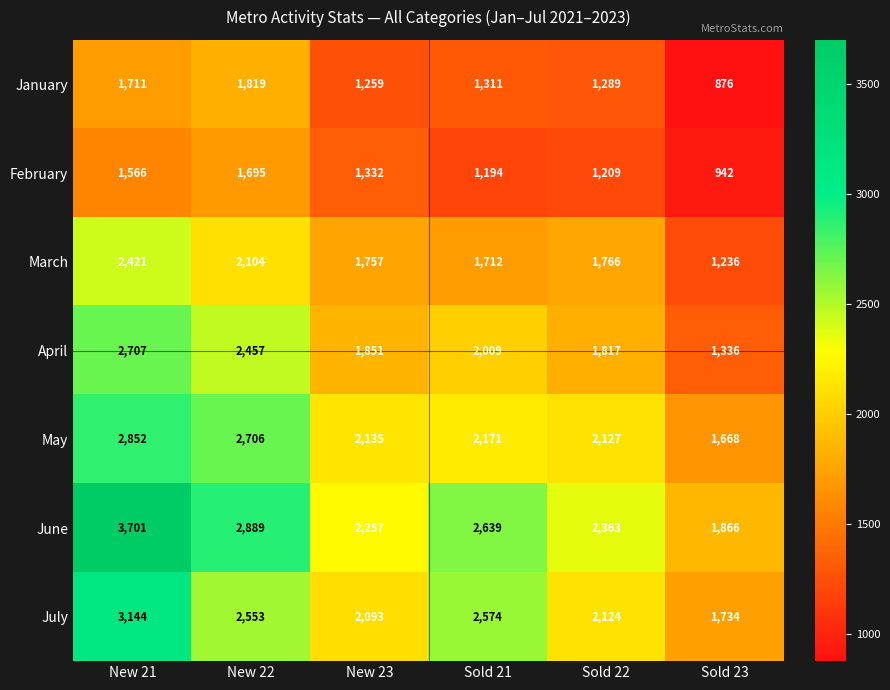

Rank the series at New 22 from highest to lowest value.

June, May, July, April, March, January, February